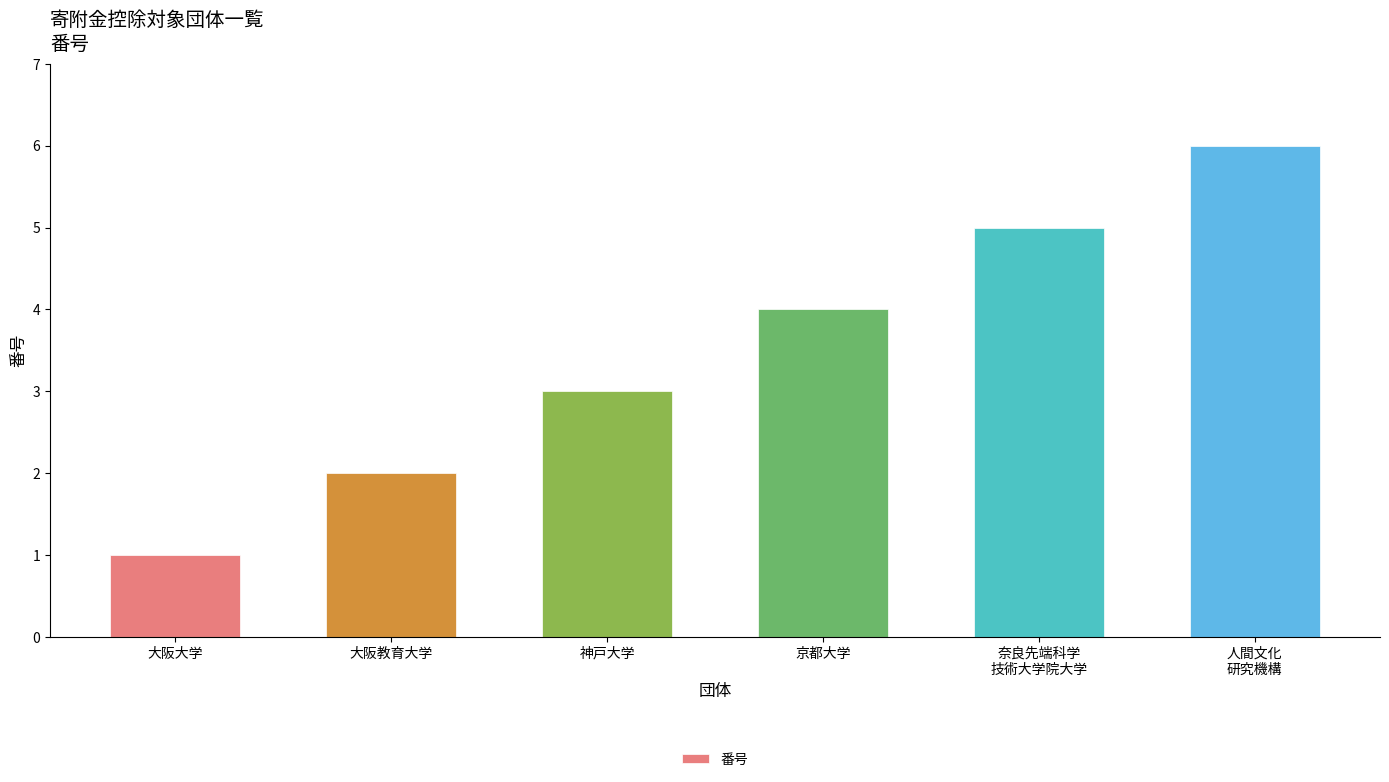

Reading left to right, what are all the values shown in this chart?

1	2	3	4	5	6